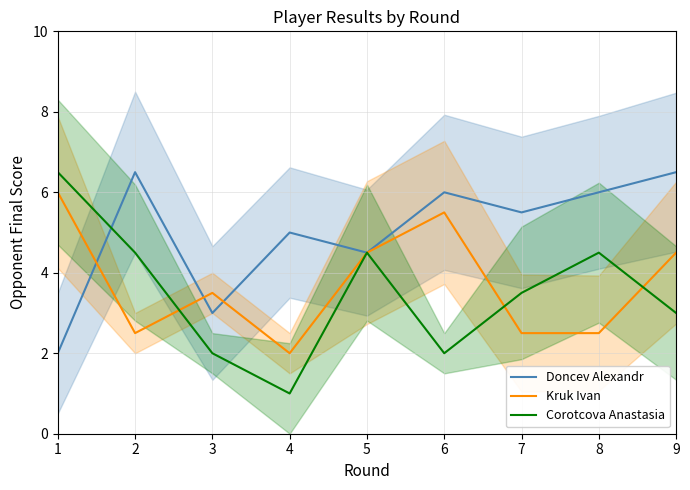

Read the Doncev Alexandr value at 3.

3.0